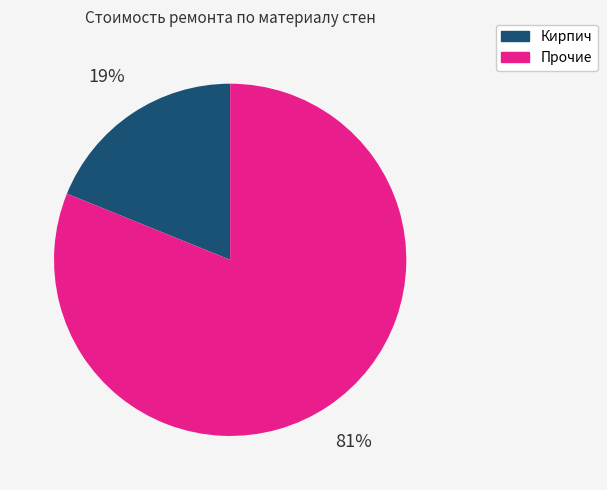

Between Прочие and Кирпич, which is larger?

Прочие